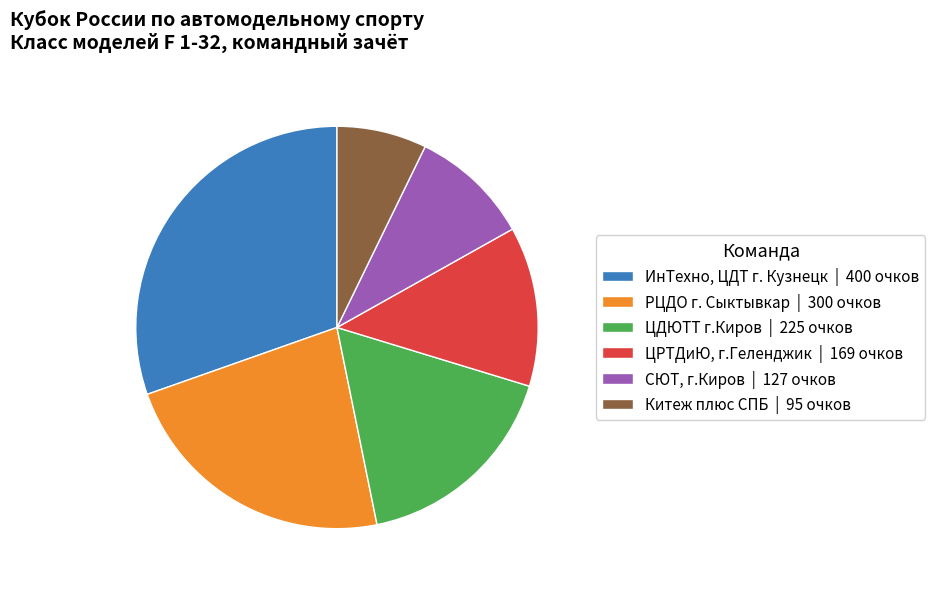

Is the sum of ЦДЮТТ г.Киров | 225 очков and Китеж плюс СПБ | 95 очков greater than half?

No